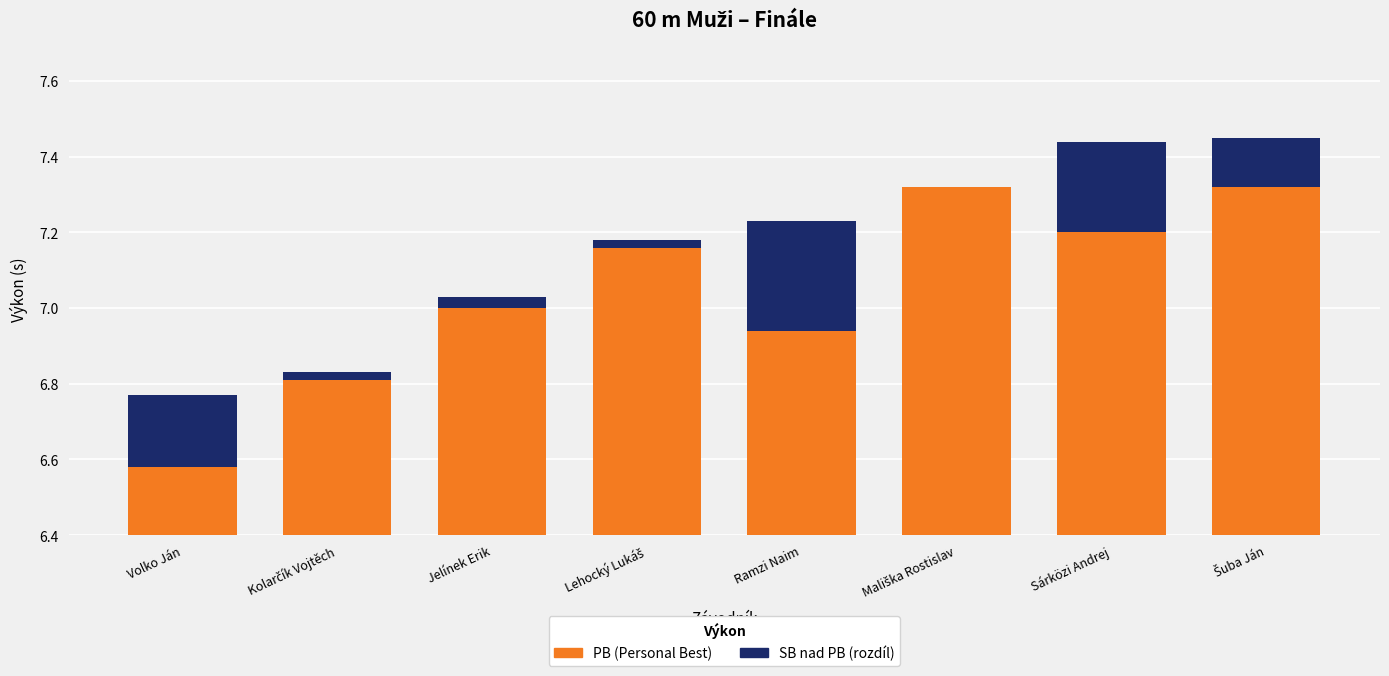

True or false: PB has a value of 7.3 at Mališka Rostislav.

True